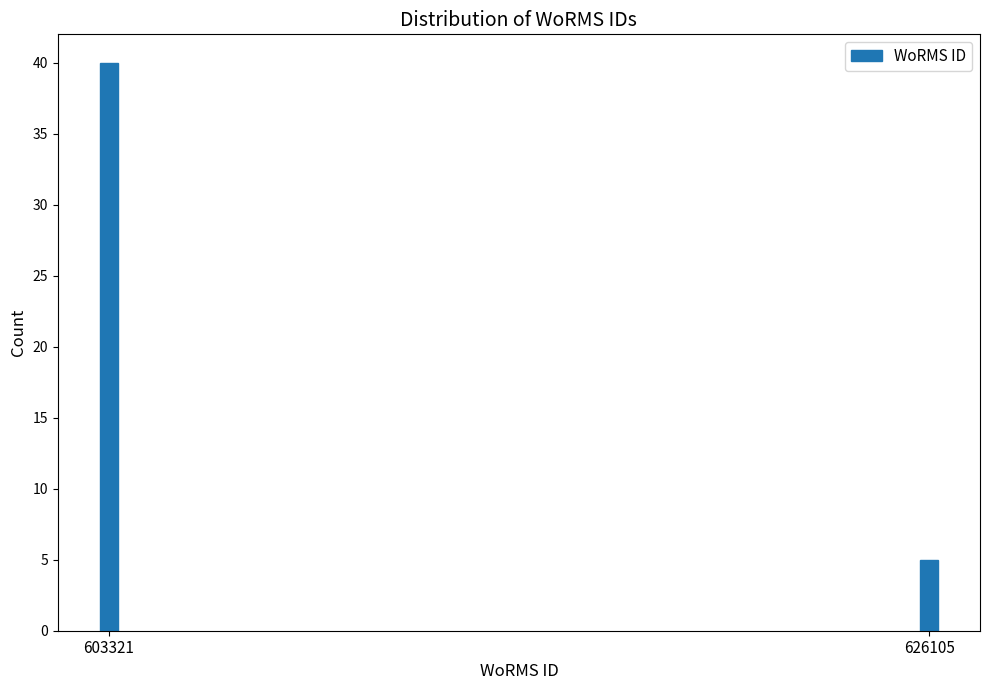

Reading right to left, what are all the values shown in this chart?

5	40